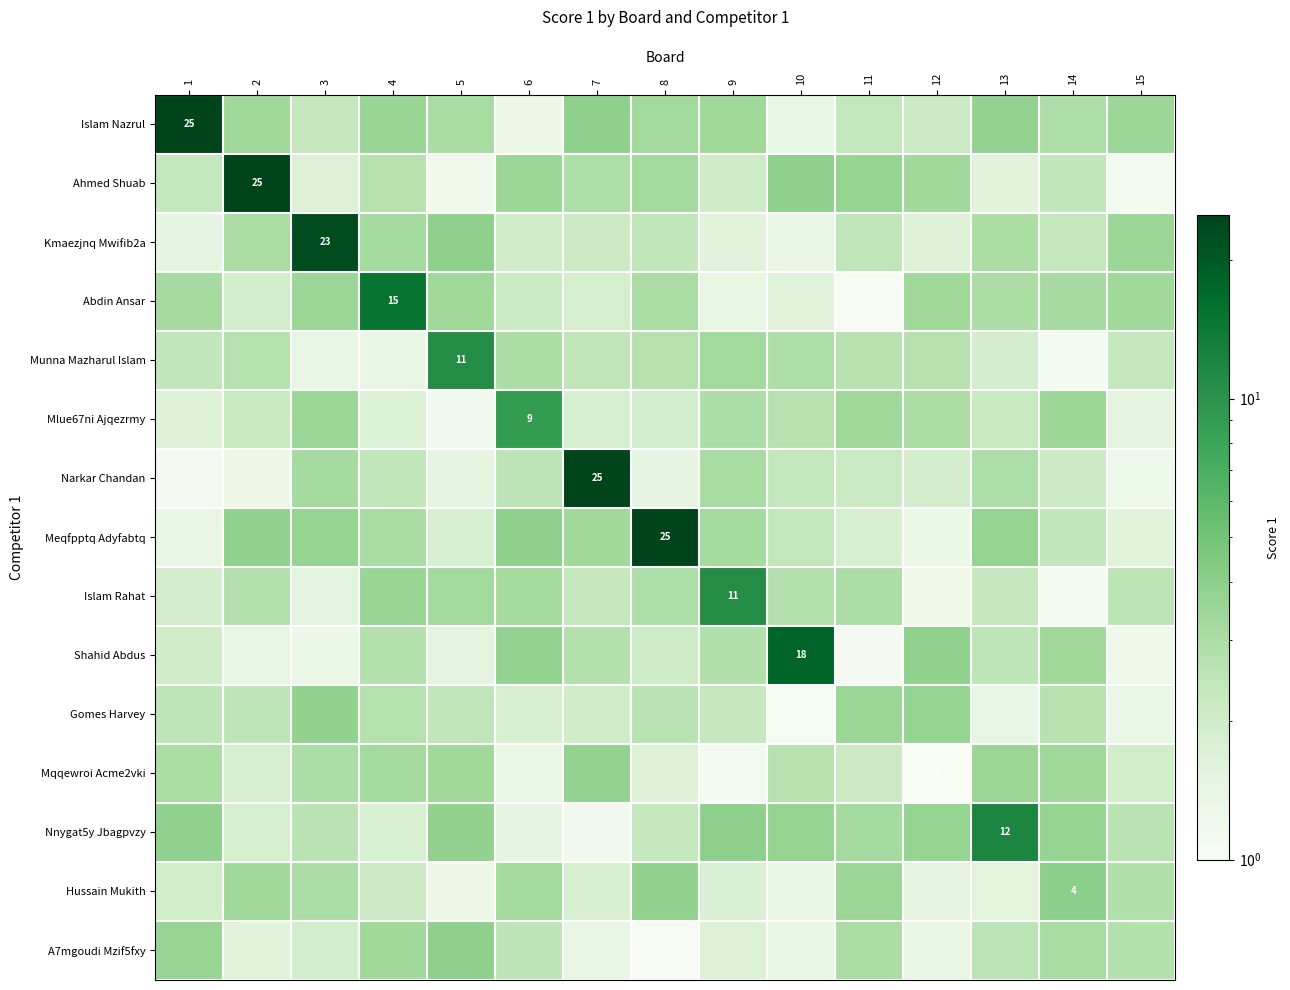

What is the difference between the maximum and minimum values in the Hussain Mukith series?

2.7